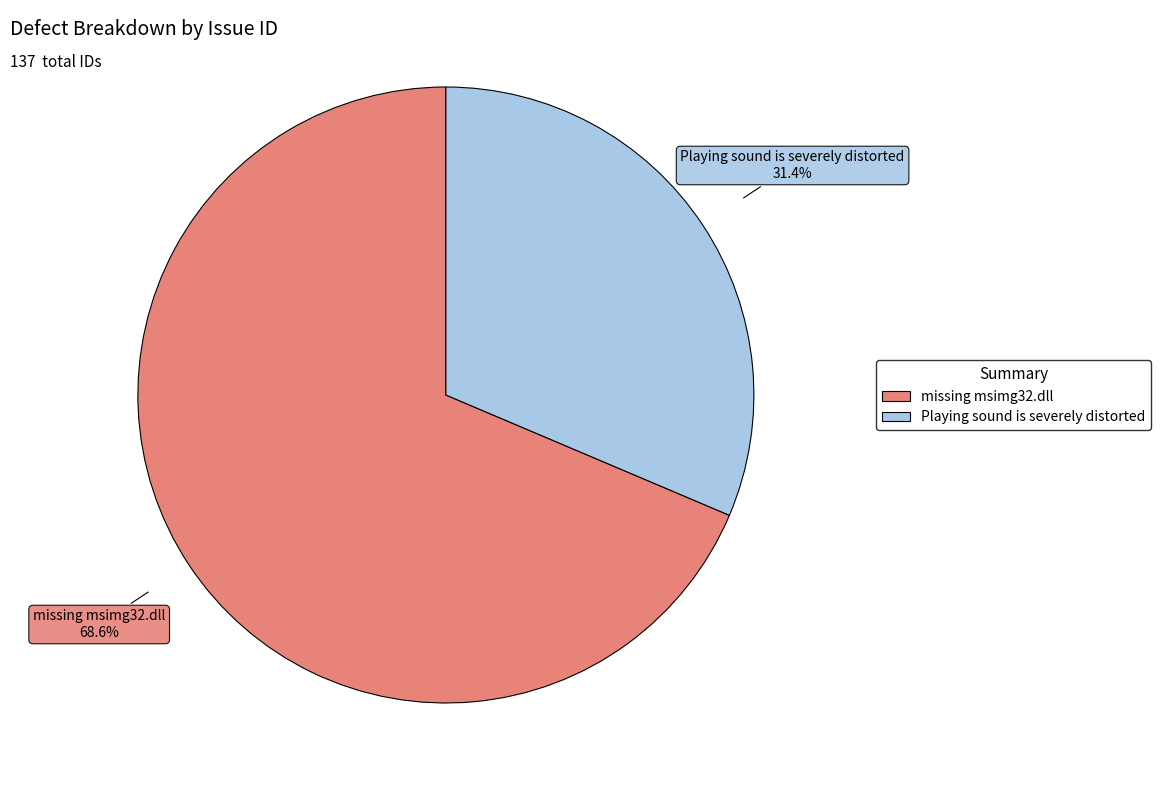

Is it true that missing msimg32.dll is 69% of the pie?

True